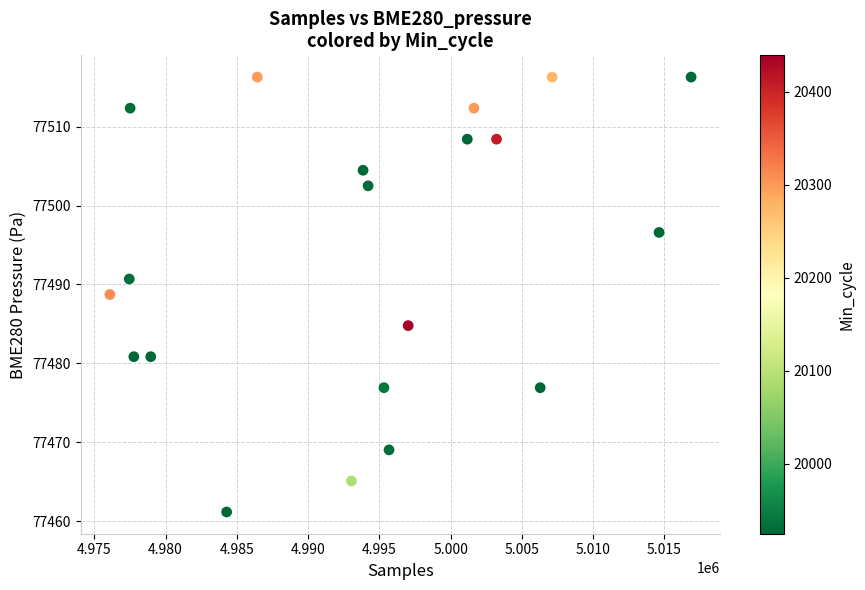

What is the range of X values (max minus min)?

40788.0